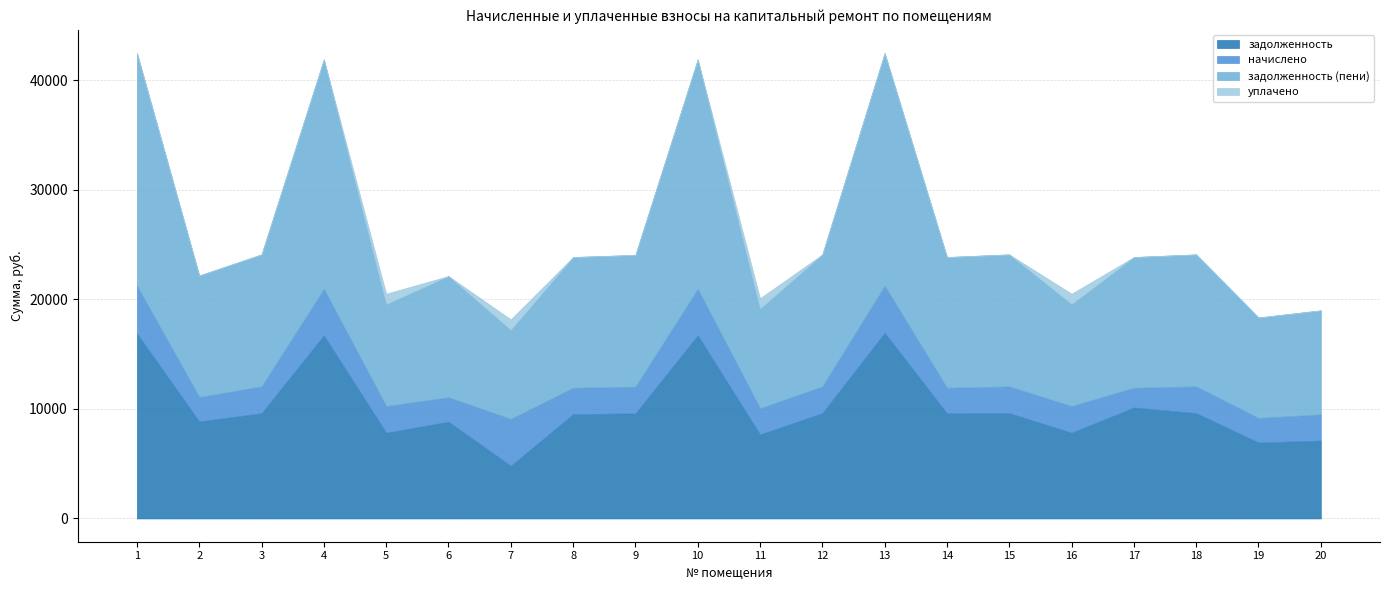

How many series are shown in this chart?

4